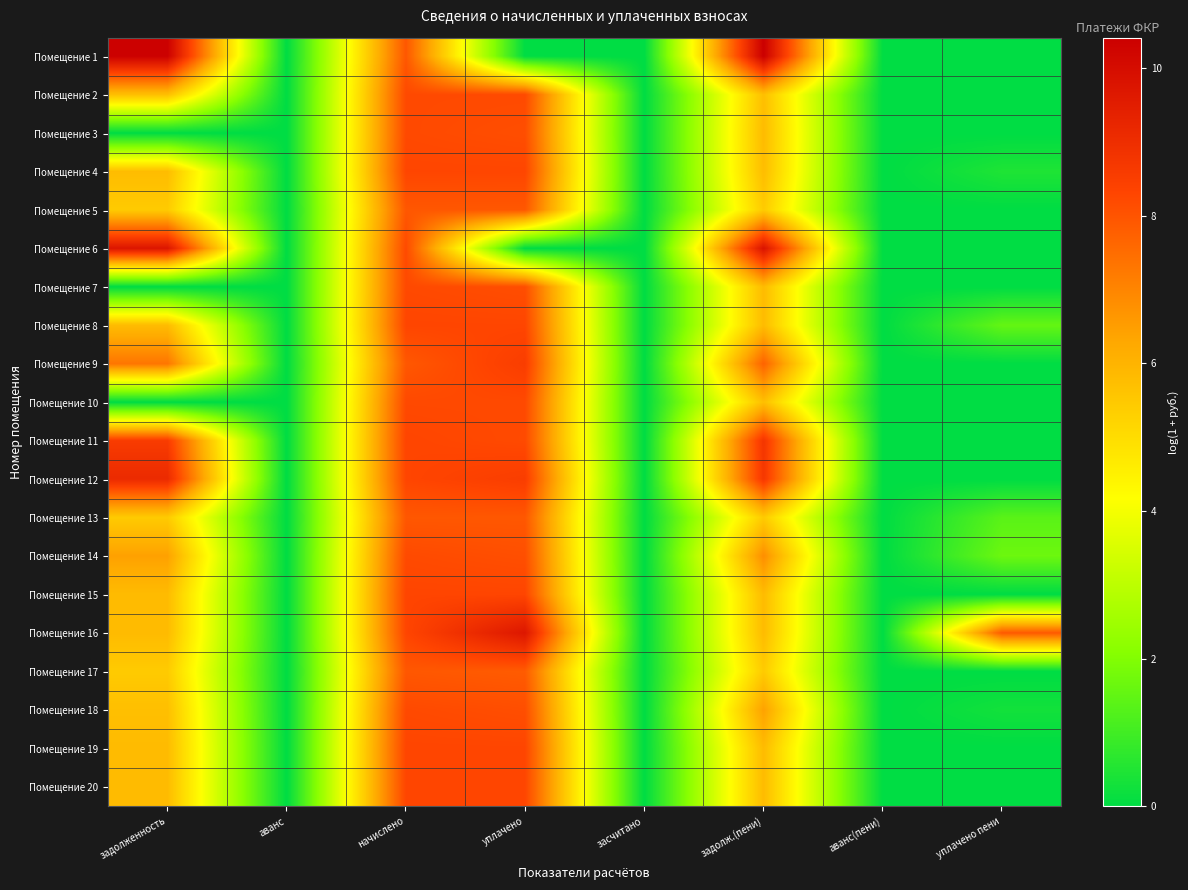

Rank the series by their maximum value, from lowest to highest.

Помещение 17, Помещение 5, Помещение 13, Помещение 14, Помещение 18, Помещение 2, Помещение 3, Помещение 7, Помещение 10, Помещение 4, Помещение 20, Помещение 8, Помещение 19, Помещение 15, Помещение 9, Помещение 11, Помещение 12, Помещение 16, Помещение 6, Помещение 1